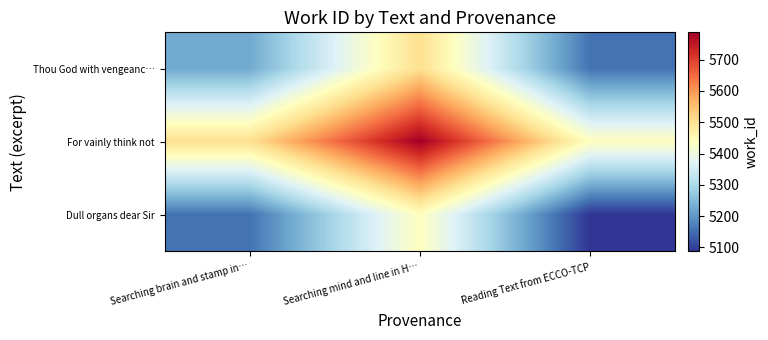

At Reading Text from ECCO-TCP, list the series in order from smallest to largest.

Dull organs dear Sir, Thou God with vengeanc…, For vainly think not